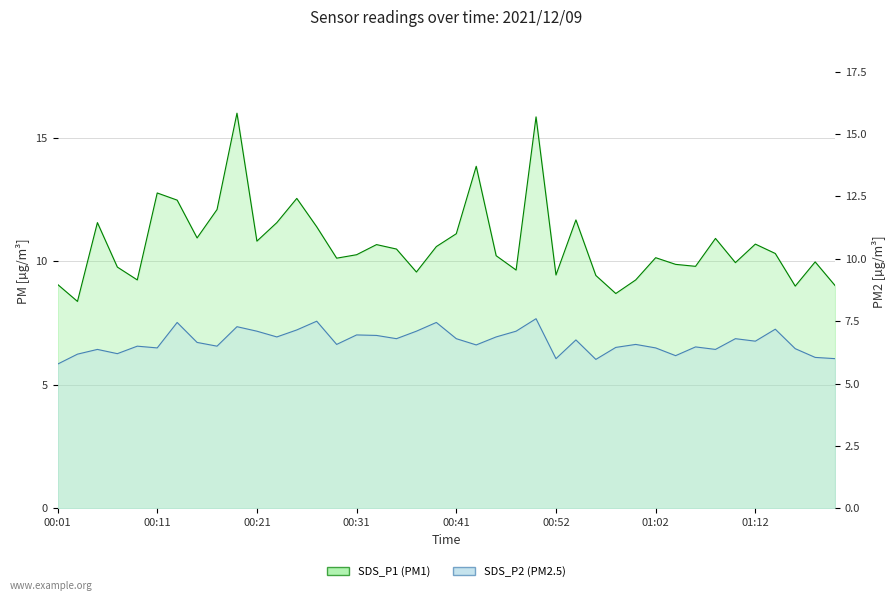

Which series has the largest range (max minus min)?

SDS_P1